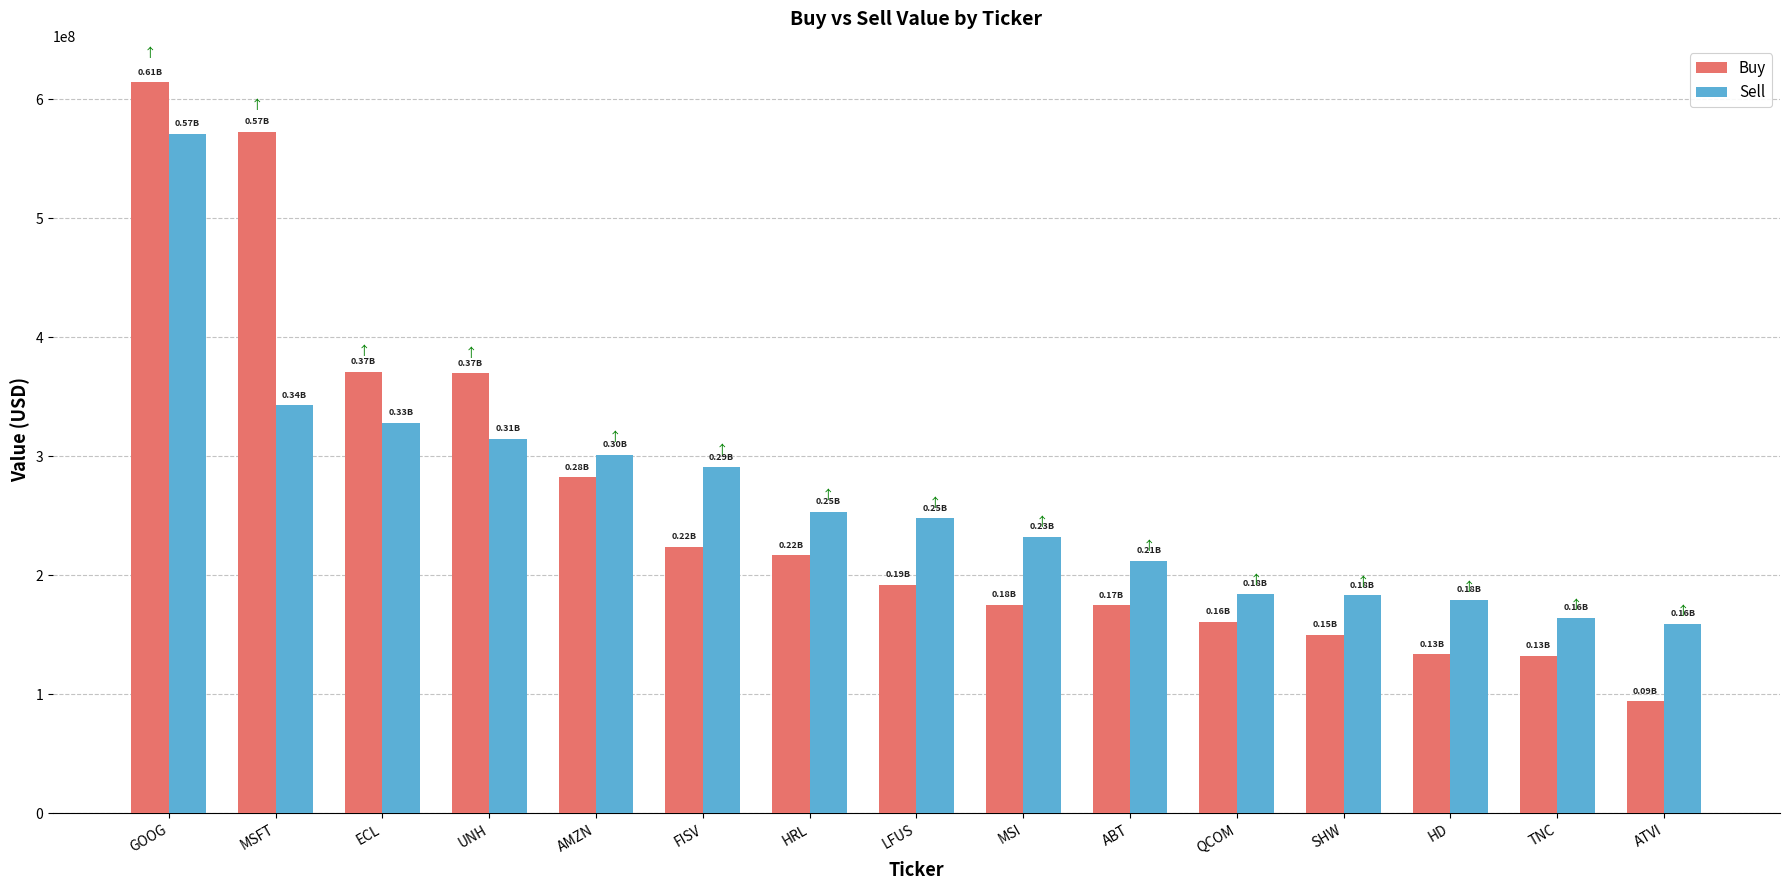

Which series has the largest total across all categories?

Sell